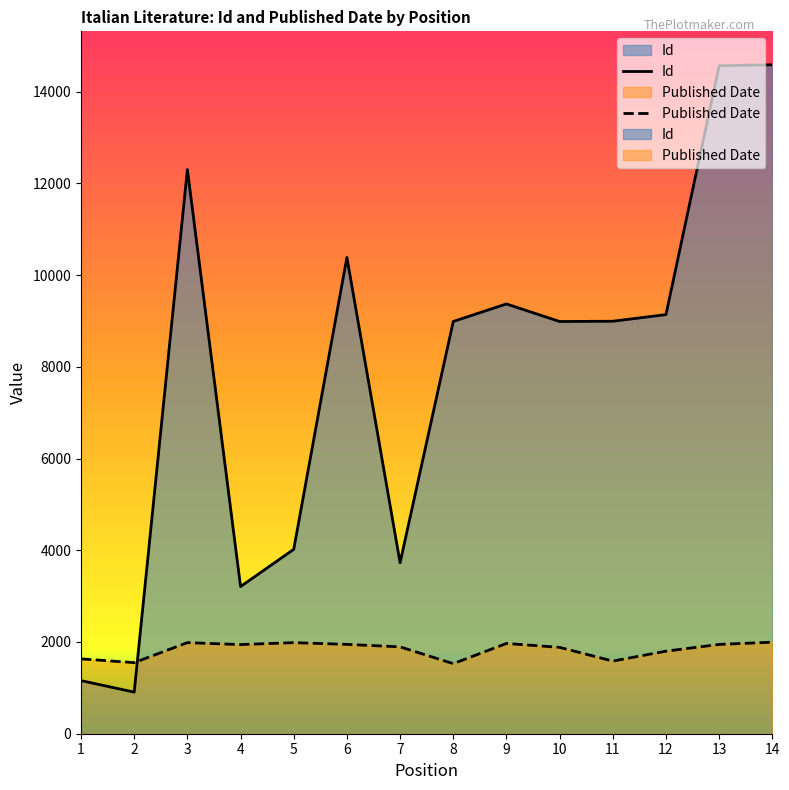

Reading right to left, list all the values displayed in this chart.

Id: 14=14586	13=14565	12=9139	11=8994	10=8988	9=9371	8=8989	7=3728	6=10385	5=4021	4=3209	3=12302	2=907	1=1158
Published Date: 14=1996	13=1947	12=1800	11=1584	10=1883	9=1968	8=1528	7=1894	6=1948	5=1986	4=1944	3=1986	2=1550	1=1632